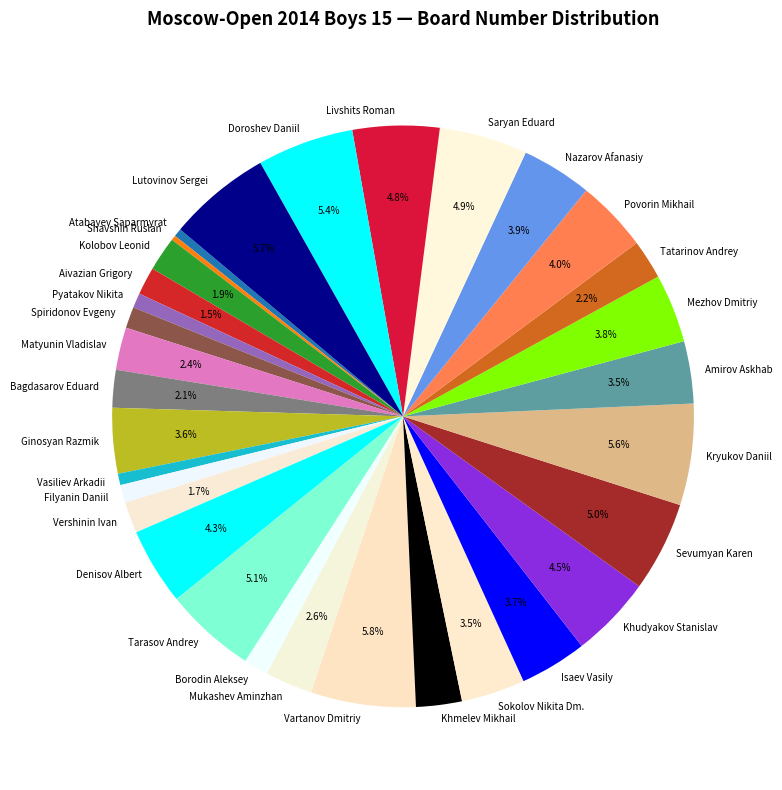

To the nearest percent, what is the combined percentage of Vartanov Dmitriy and Nazarov Afanasiy?

10%